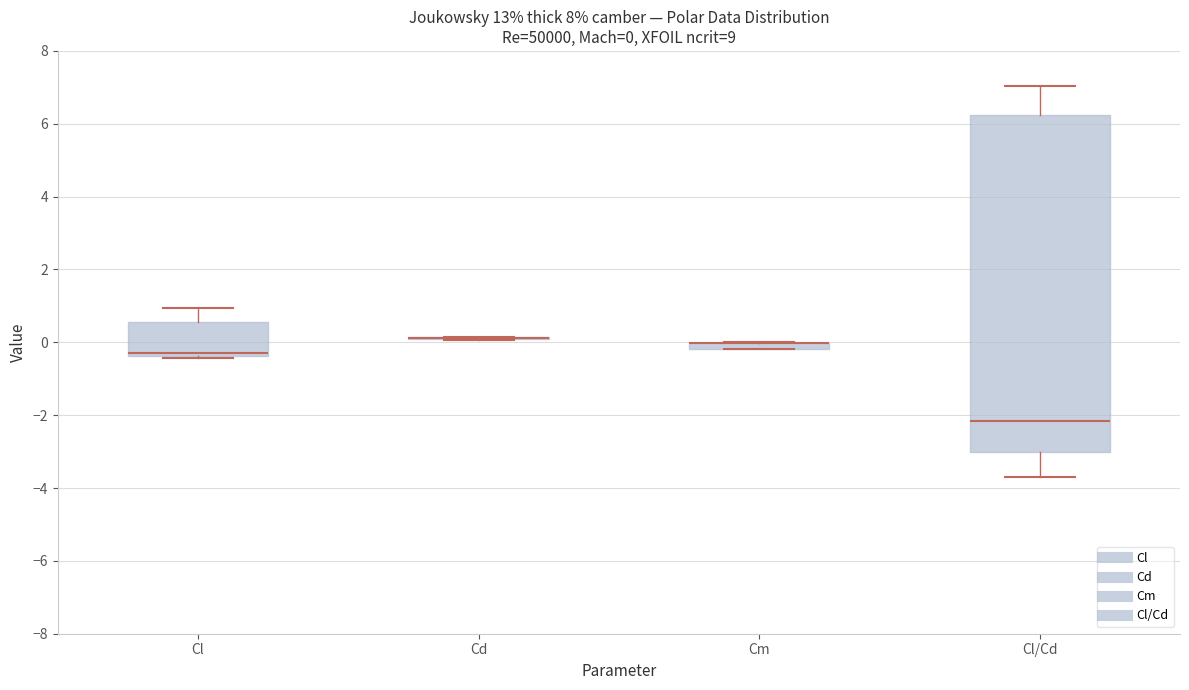

Which box is the tallest, from its lower edge to its upper edge?

Cl/Cd